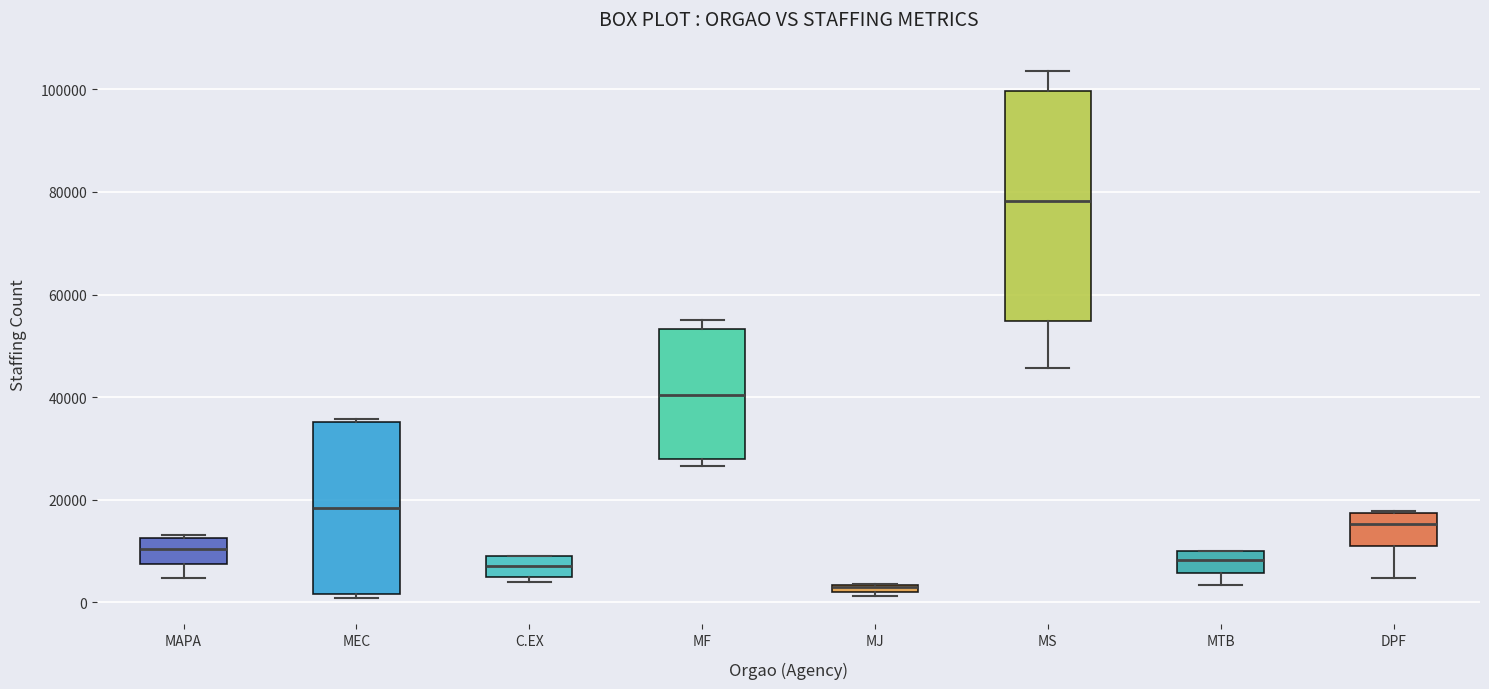

Which box is the tallest, from its lower edge to its upper edge?

MS